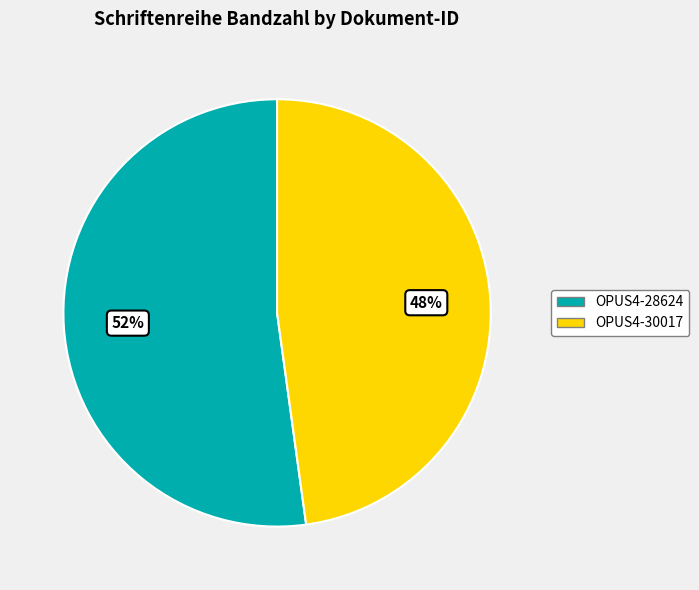

Which has a higher value, OPUS4-30017 or OPUS4-28624?

OPUS4-28624